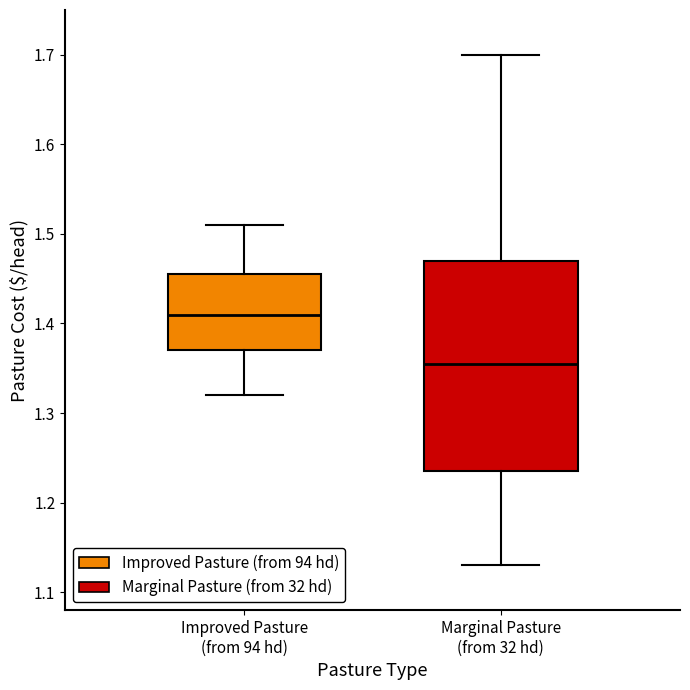

Which box is the tallest, from its lower edge to its upper edge?

Marginal Pasture (from 32 hd)